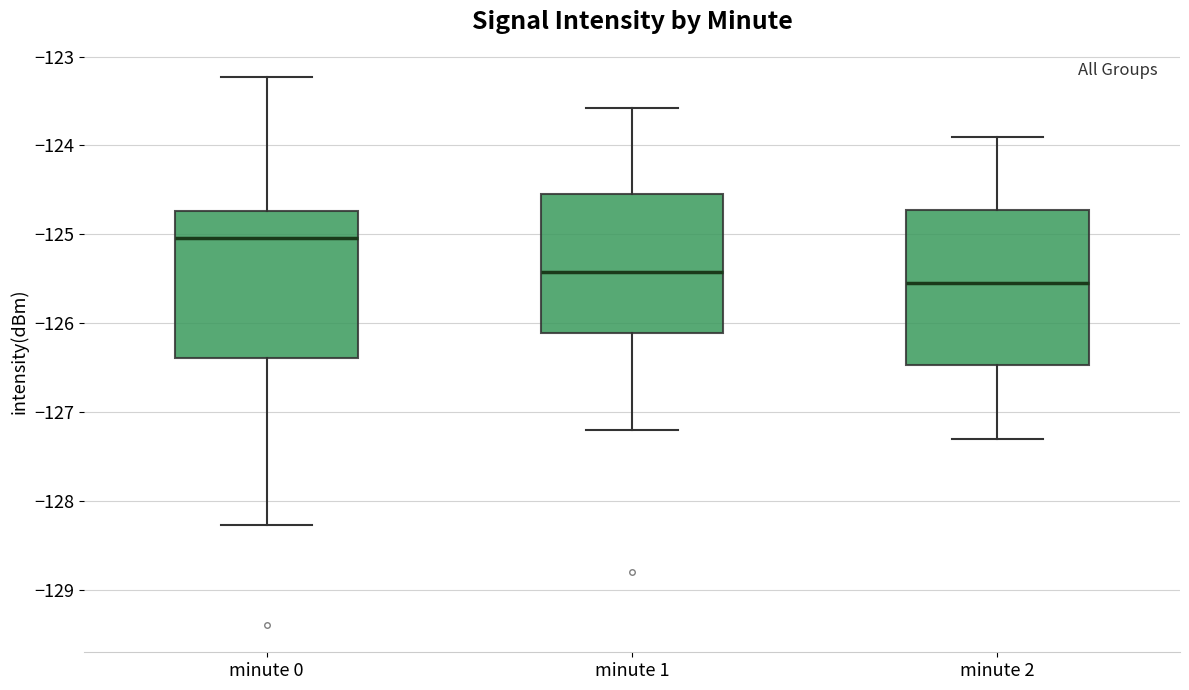

Reading left to right, read every box against the y-axis: the position of its median line, the range the box covers, and the ends of its whiskers. The values are not printed on the chart, so give them approximately, as read against the axis.

minute 0: median -125.0, box -126.4 to -124.7, whiskers -128.3 to -123.2
minute 1: median -125.4, box -126.1 to -124.5, whiskers -127.2 to -123.6
minute 2: median -125.5, box -126.5 to -124.7, whiskers -127.3 to -123.9